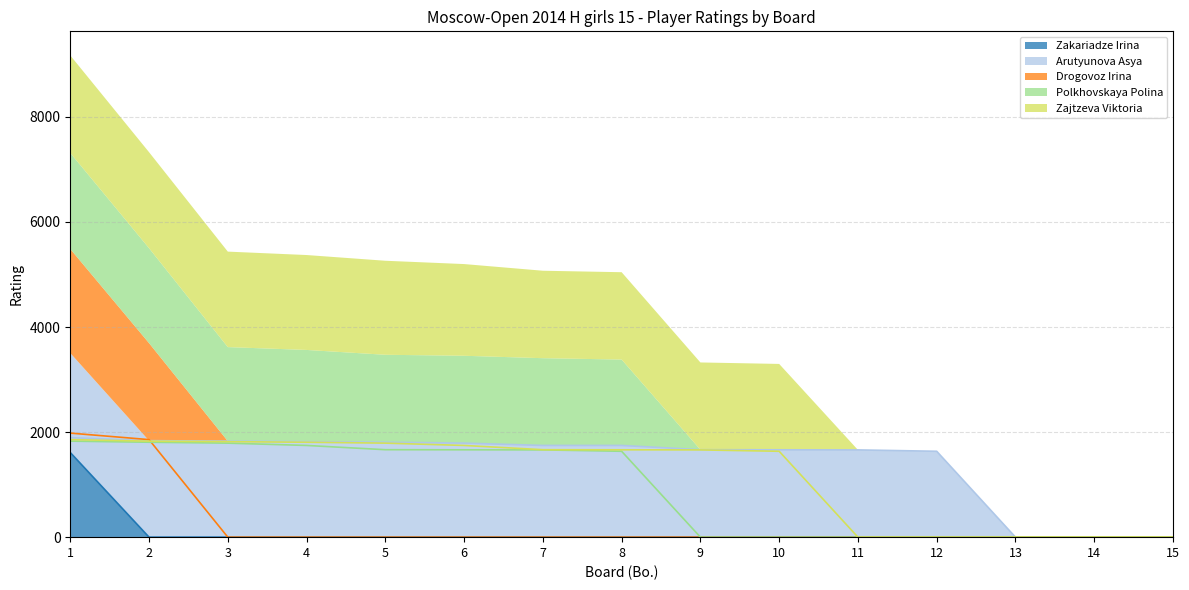

Which series has the widest spread of values?

Drogovoz Irina